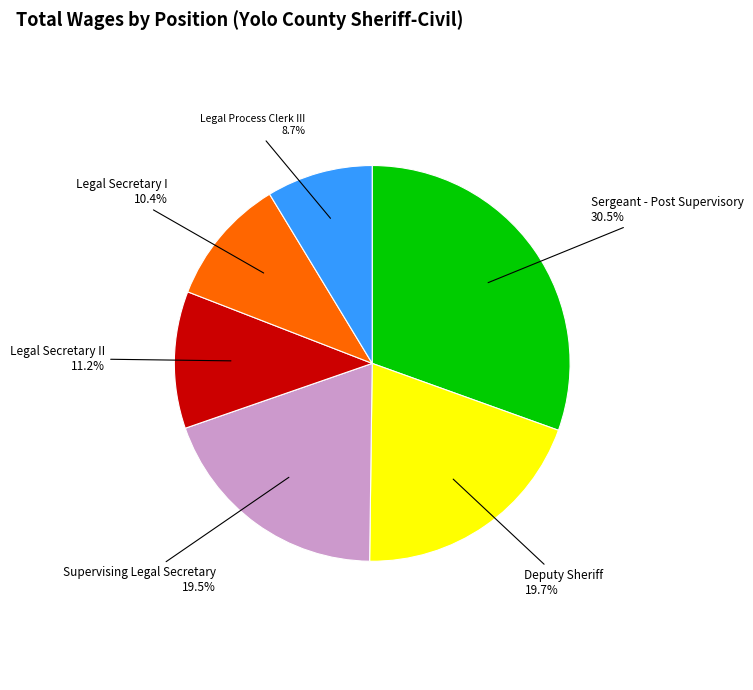

Approximately how many times larger is the value at Legal Secretary I compared to Legal Process Clerk III?

1.2